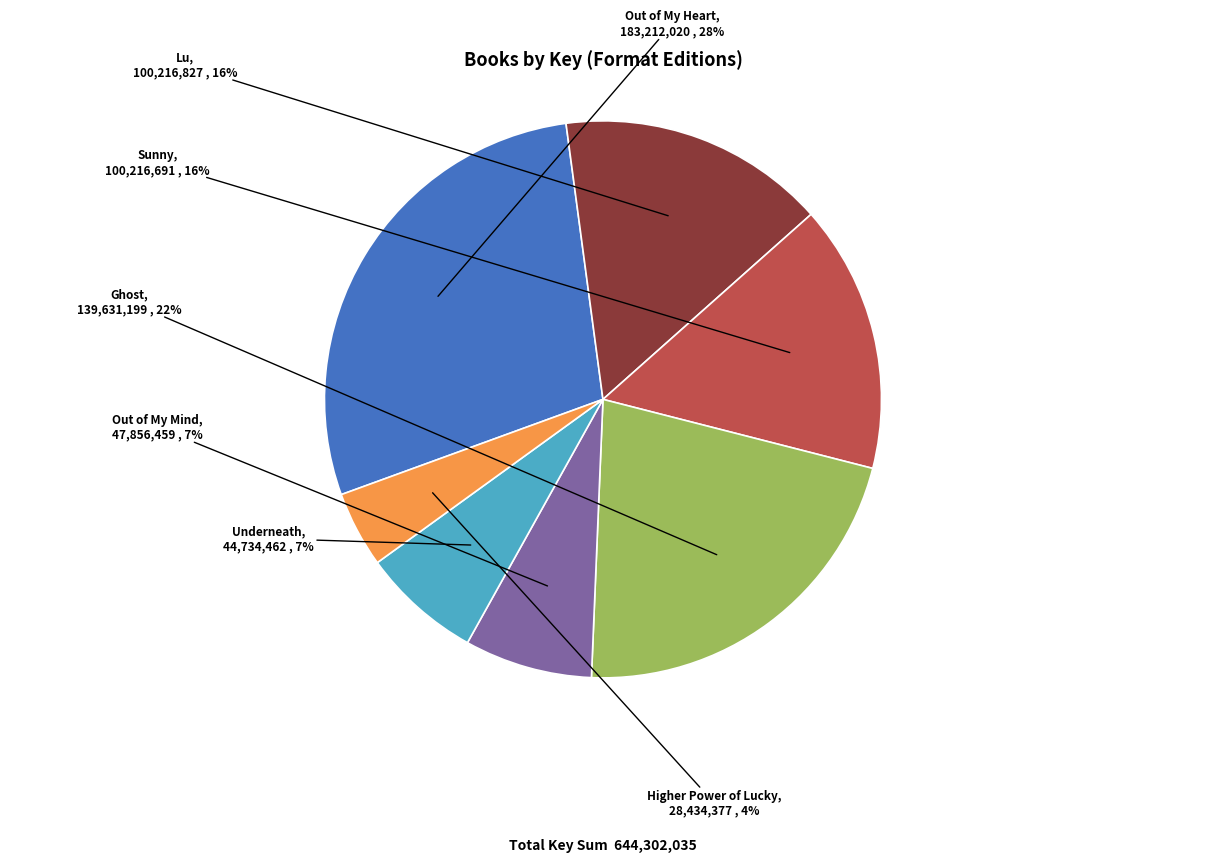

To the nearest percent, what is the difference between the largest and smallest slice percentages?

24%